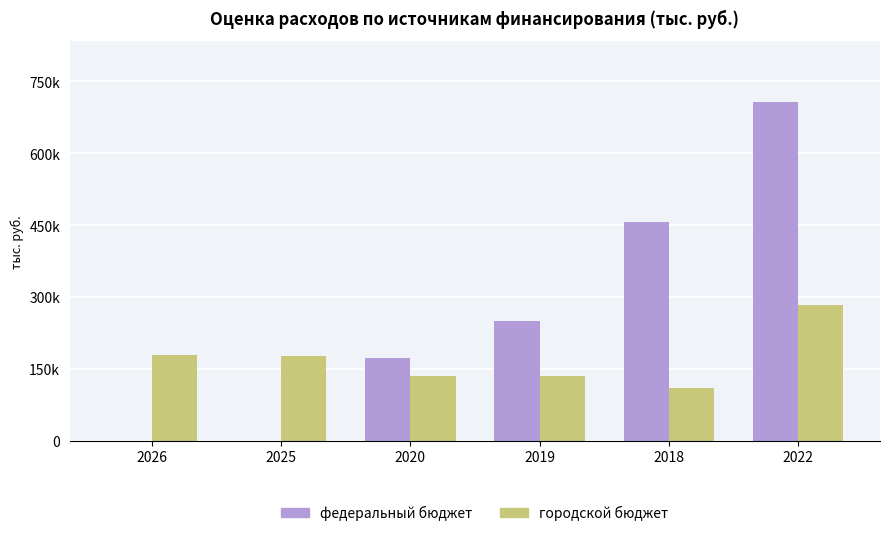

Reading right to left, transcribe all the data shown in this chart.

федеральный бюджет: 2022=707188.4	2018=455940.0	2019=250202.2	2020=173003.5	2025=0.0	2026=0.0
городской бюджет: 2022=283220.1	2018=110133.0	2019=134330.5	2020=135167.2	2025=177927.8	2026=178335.2